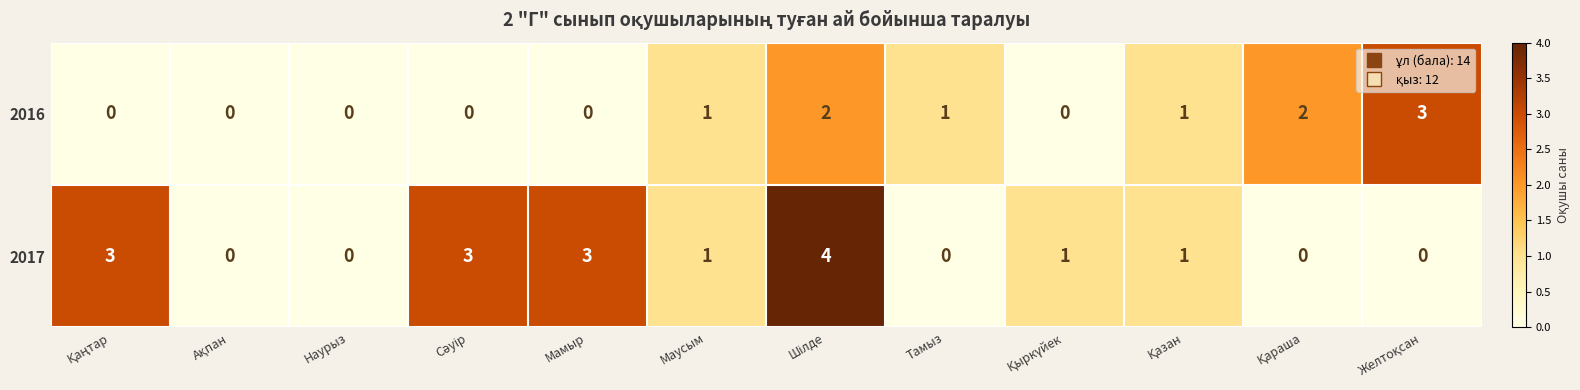

Which series has the largest total across all categories?

2017